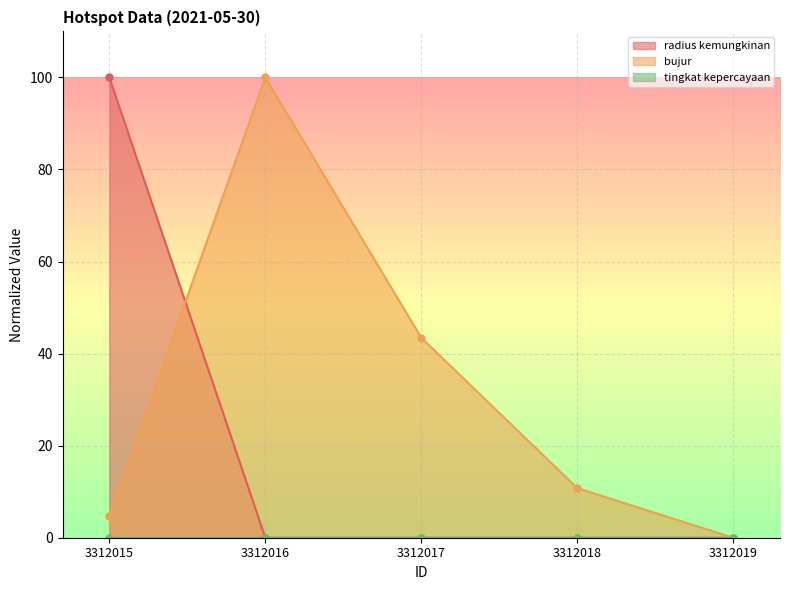

At which label is bujur closest to 49?

3312017